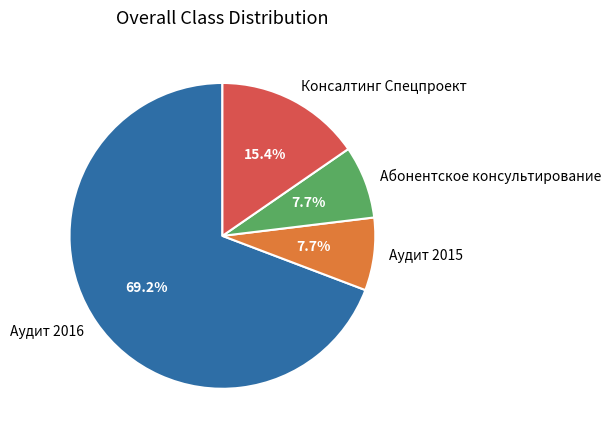

What is the largest slice in the pie chart?

Аудит 2016